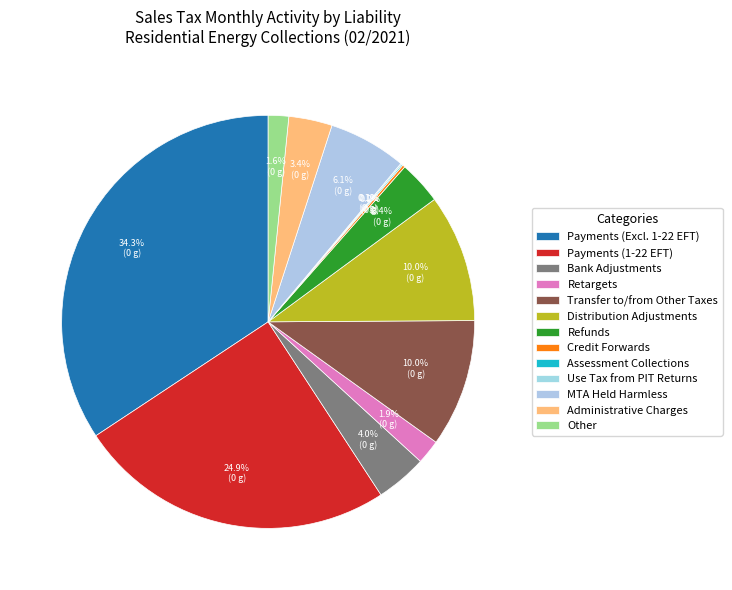

Does Use Tax from PIT Returns represent more than half of the total?

No